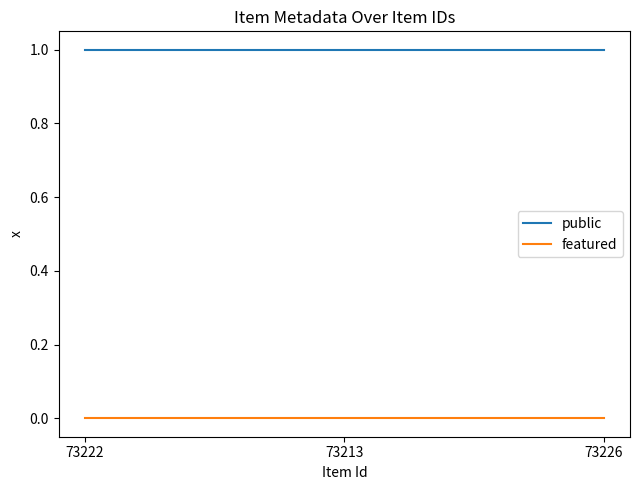

Reading right to left, transcribe all the data shown in this chart.

public: 1	1	1
featured: 0	0	0